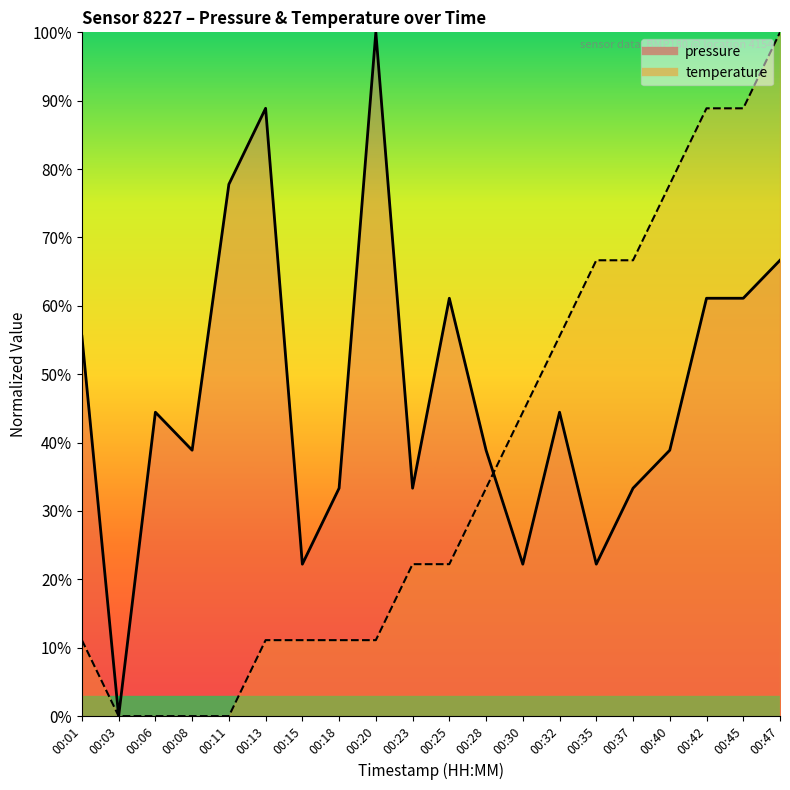

Where do pressure (line) and temperature (line) first cross each other?

00:28 and 00:30